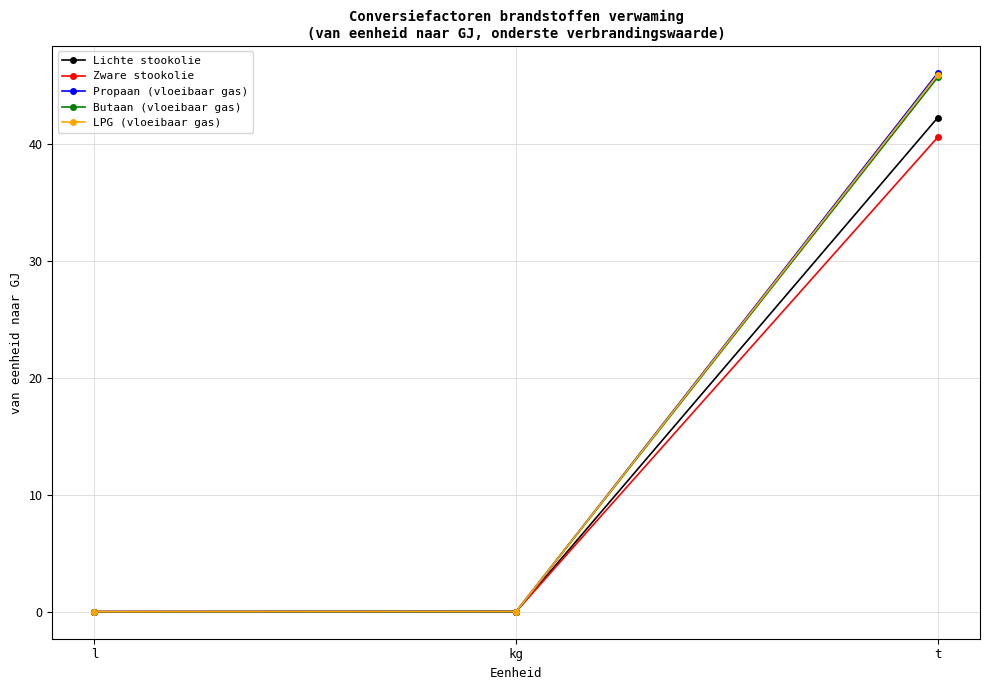

What is the label of the 3rd point from the right?

l